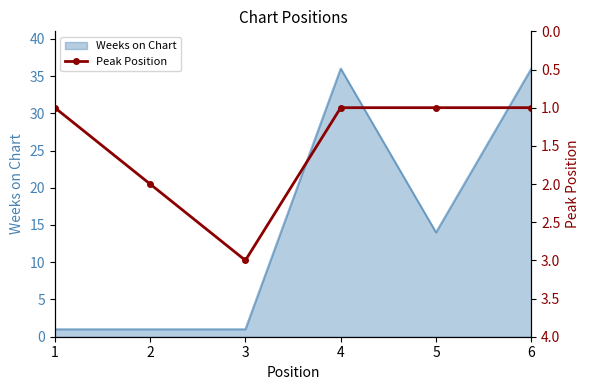

At which category does the data reach its first local peak?

3